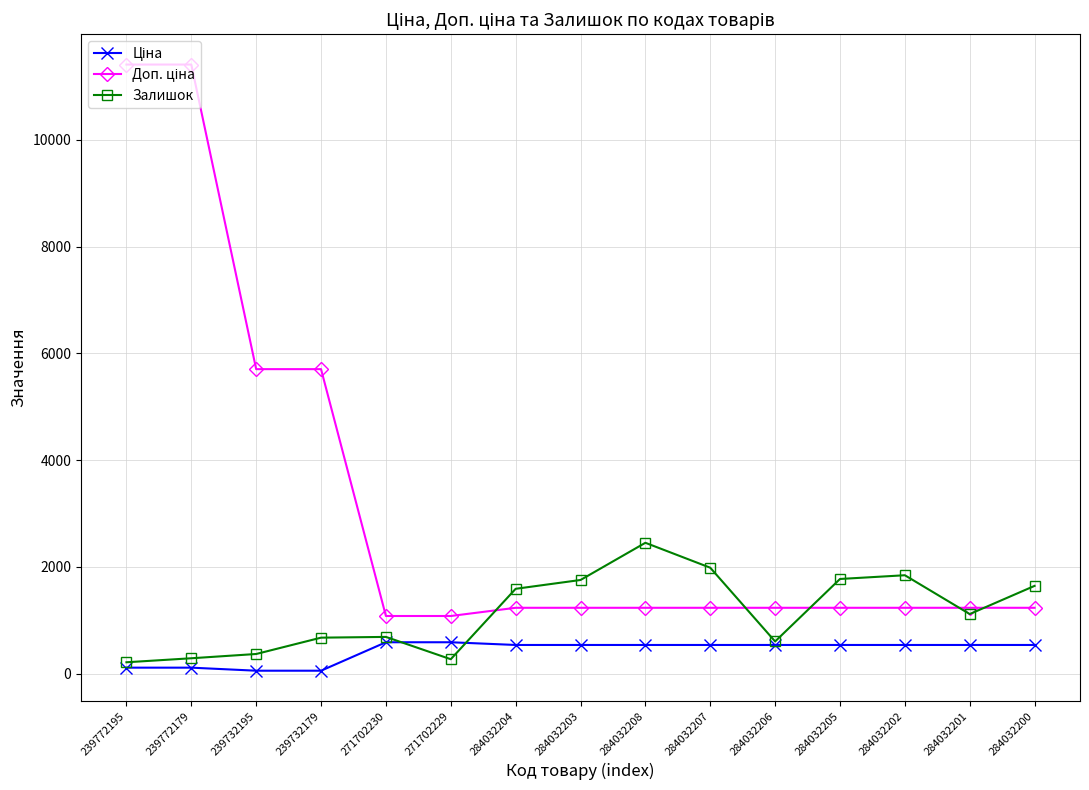

Which category has the highest value in the Залишок series?

284032208